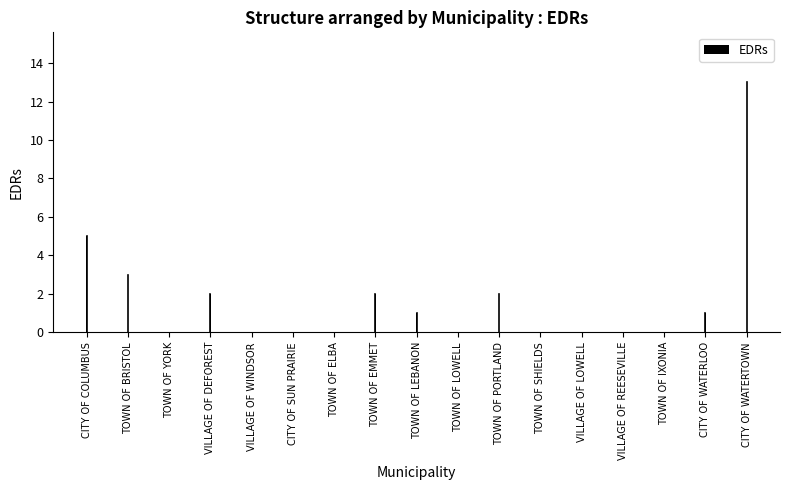

Reading left to right, what are all the values shown in this chart?

CITY OF COLUMBUS=5	TOWN OF BRISTOL=3	TOWN OF YORK=0	VILLAGE OF DEFOREST=2	VILLAGE OF WINDSOR=0	CITY OF SUN PRAIRIE=0	TOWN OF ELBA=0	TOWN OF EMMET=2	TOWN OF LEBANON=1	TOWN OF LOWELL=0	TOWN OF PORTLAND=2	TOWN OF SHIELDS=0	VILLAGE OF LOWELL=0	VILLAGE OF REESEVILLE=0	TOWN OF IXONIA=0	CITY OF WATERLOO=1	CITY OF WATERTOWN=13